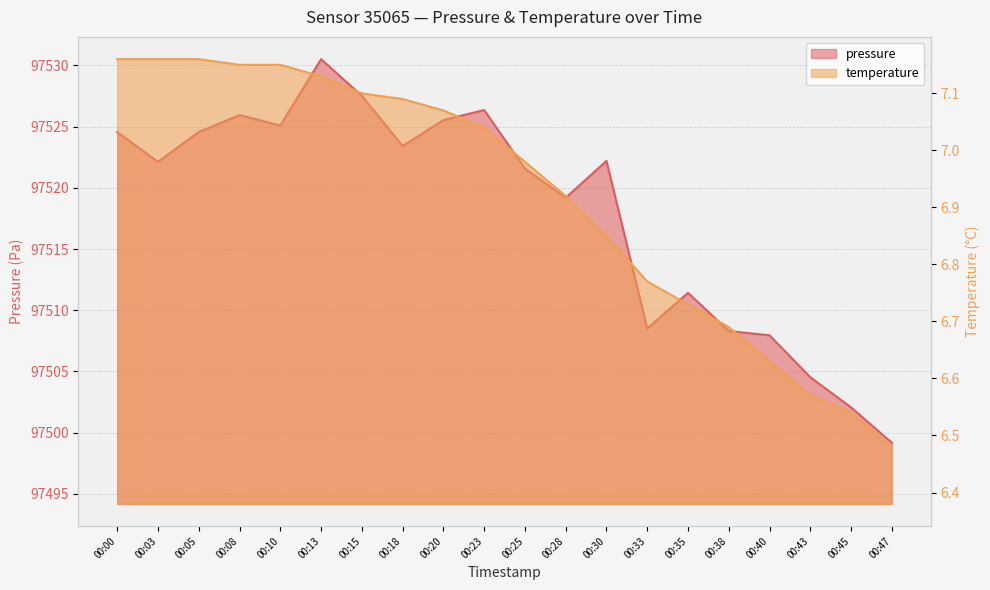

True or false: temperature and pressure intersect in this chart.

False